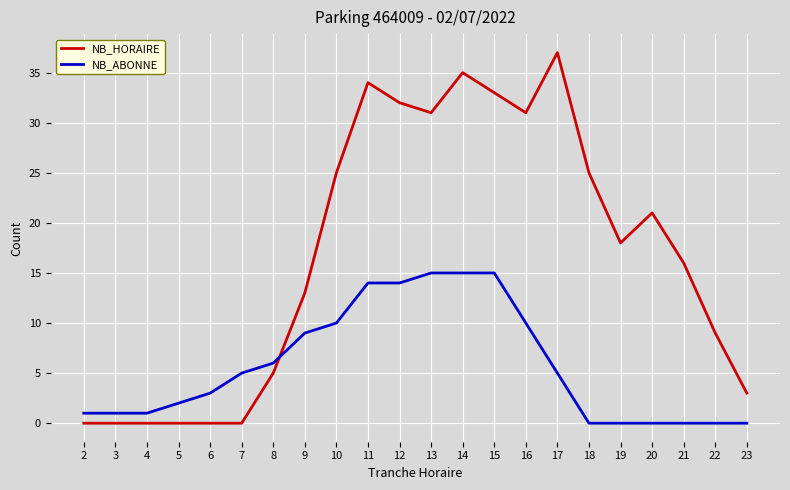

Rank the series by their average value, from lowest to highest.

NB_ABONNE, NB_HORAIRE